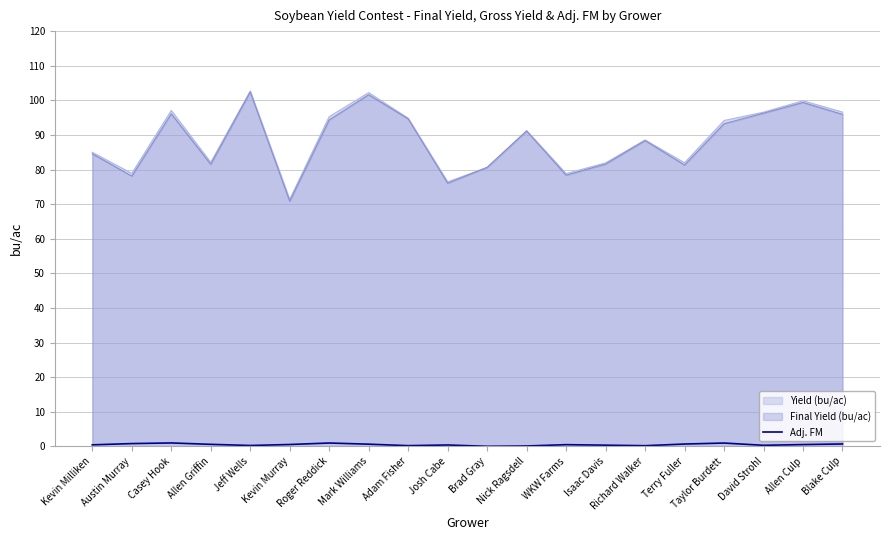

What is the maximum value for Final Yield (bu/ac)?

102.4